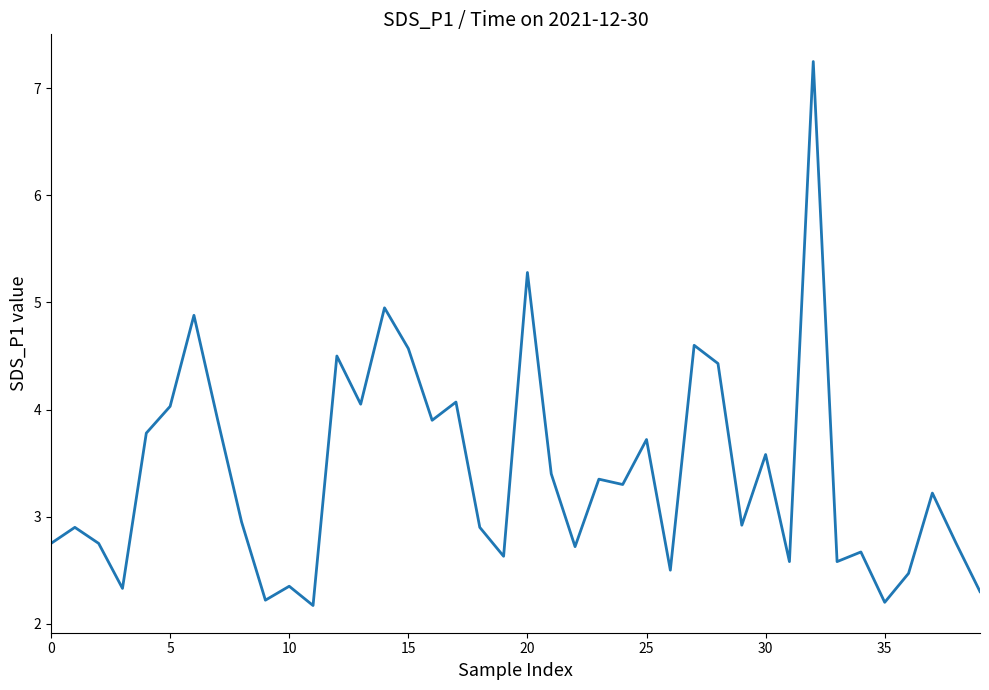

How many categories are shown in the chart?

40